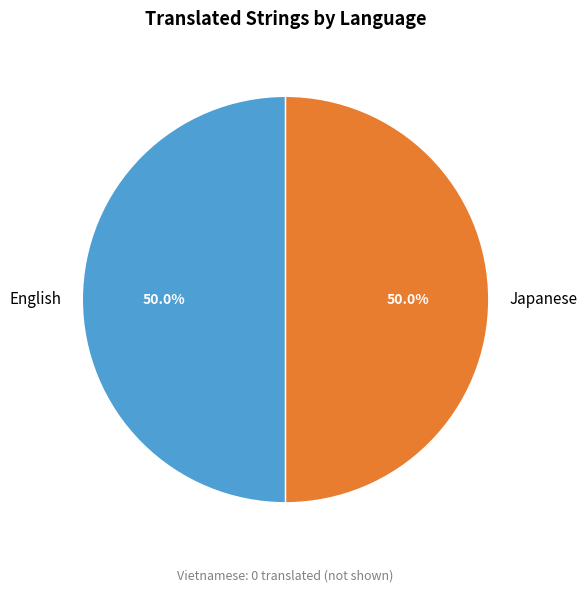

Is the sum of Japanese and English greater than half?

Yes